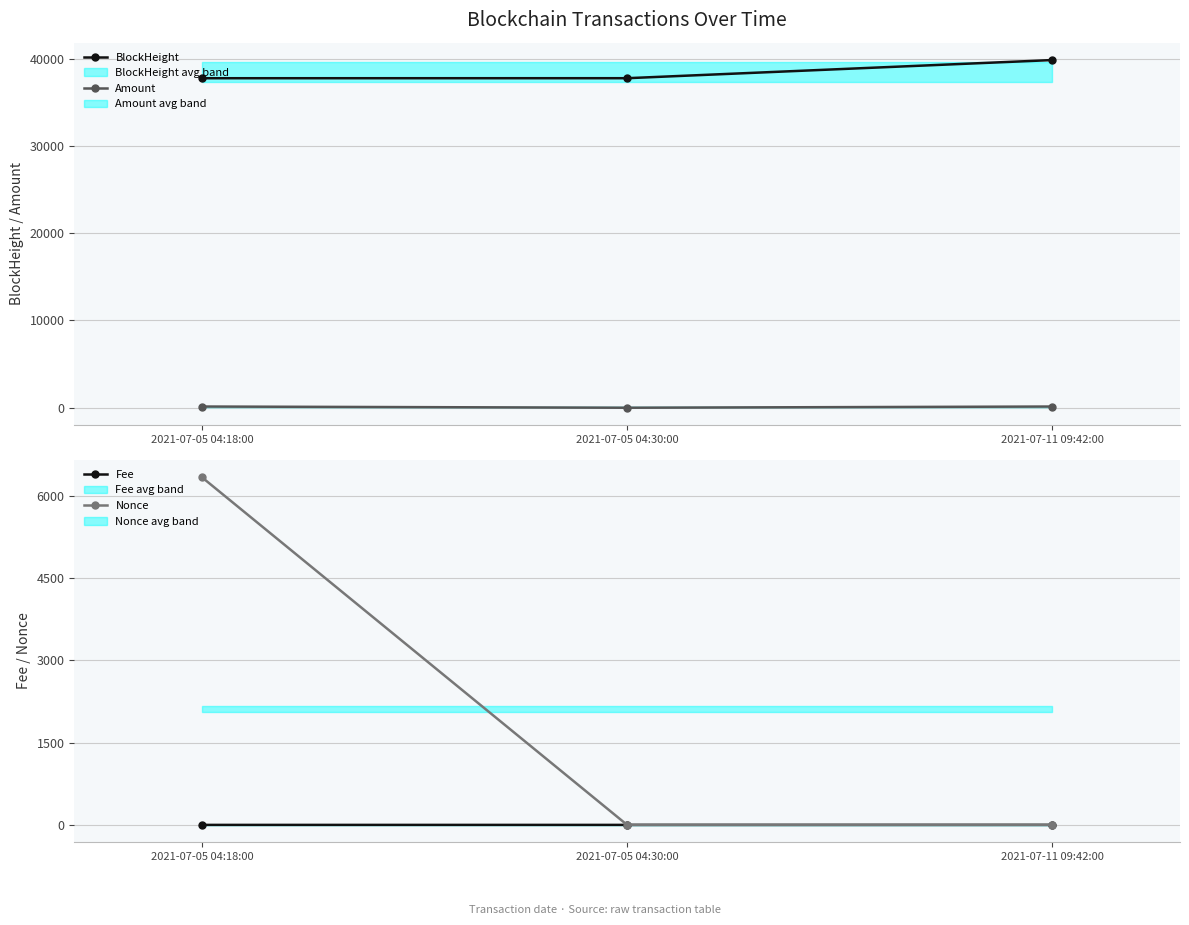

The value of Nonce at 2021-07-11 09:42:00 is 0.6. True or false?

False